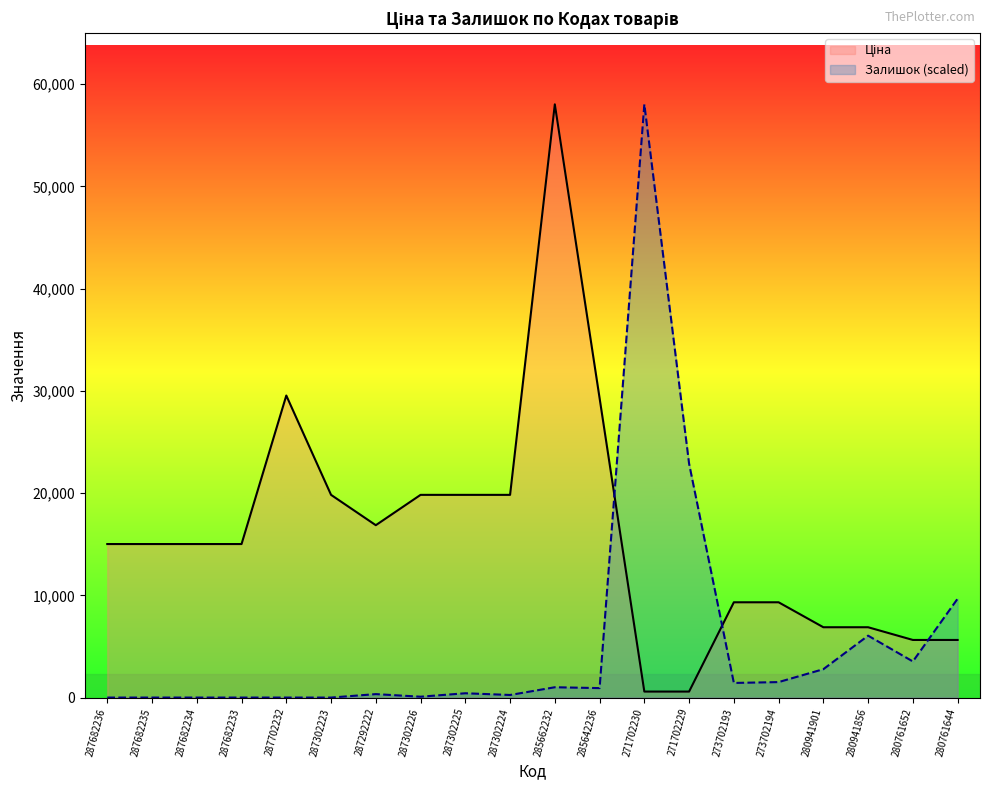

At 285642236, list the series in order from smallest to largest.

Залишок, Ціна